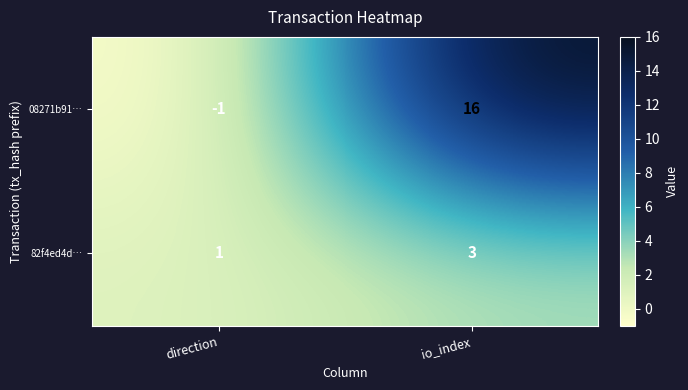

At which label is 82f4ed4d… closest to 2?

direction